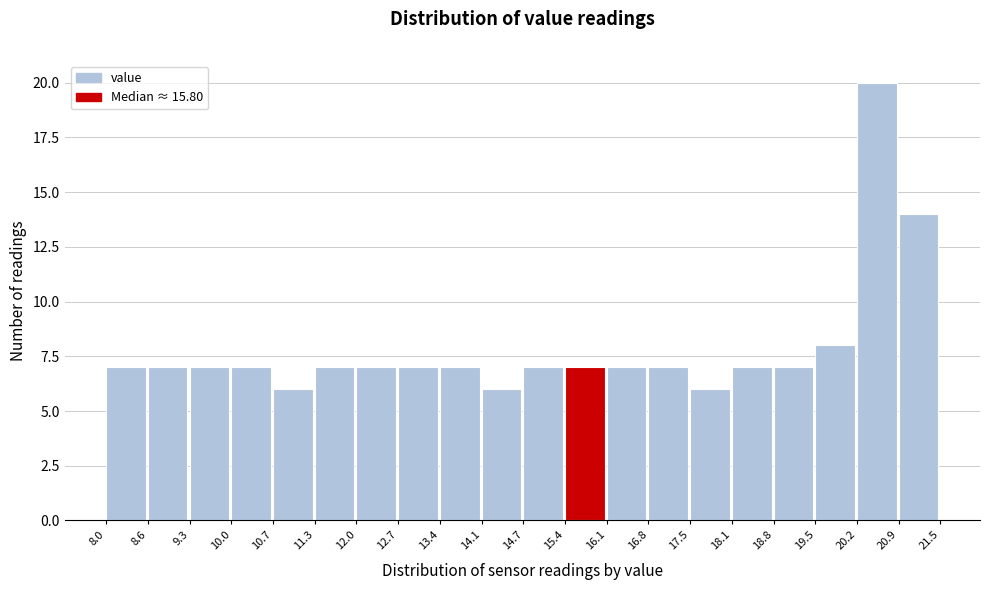

How tall is the bar that spans 16.1 to 16.8 on the x-axis? The values are not printed on the chart, so give them approximately, as read against the axis.

7